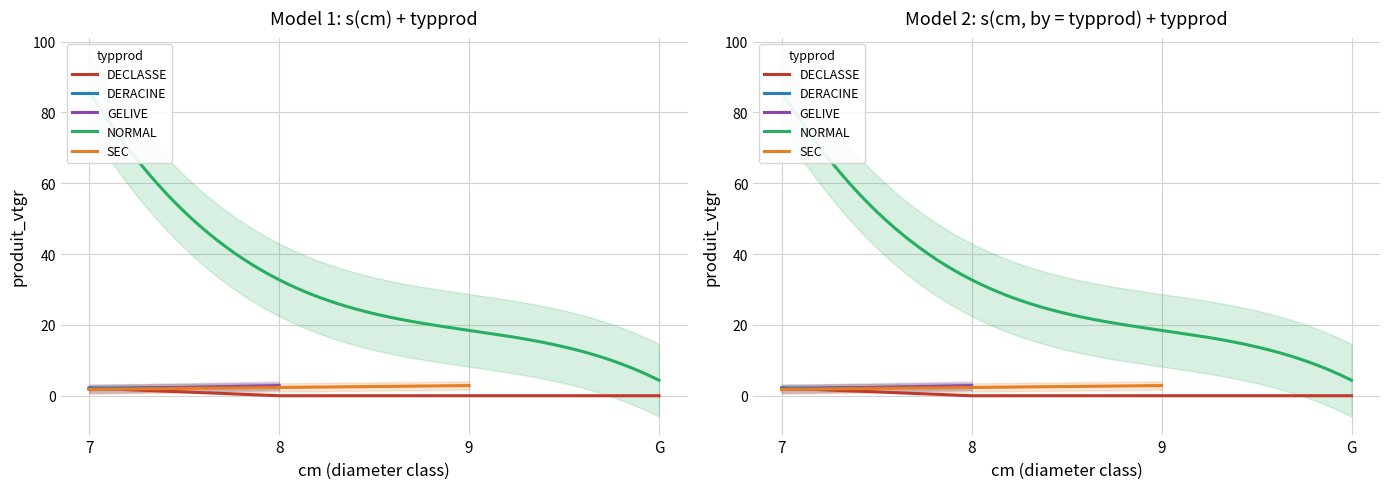

Is it true that DERACINE equals 0.0 at 8?

True